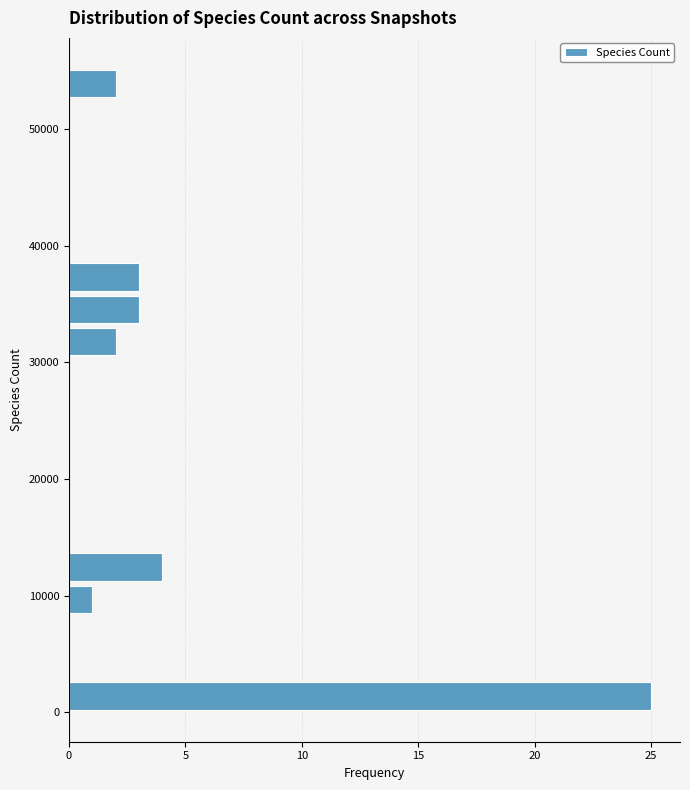

Read against the y-axis, roughly where is the centre of the longest bar?

1000